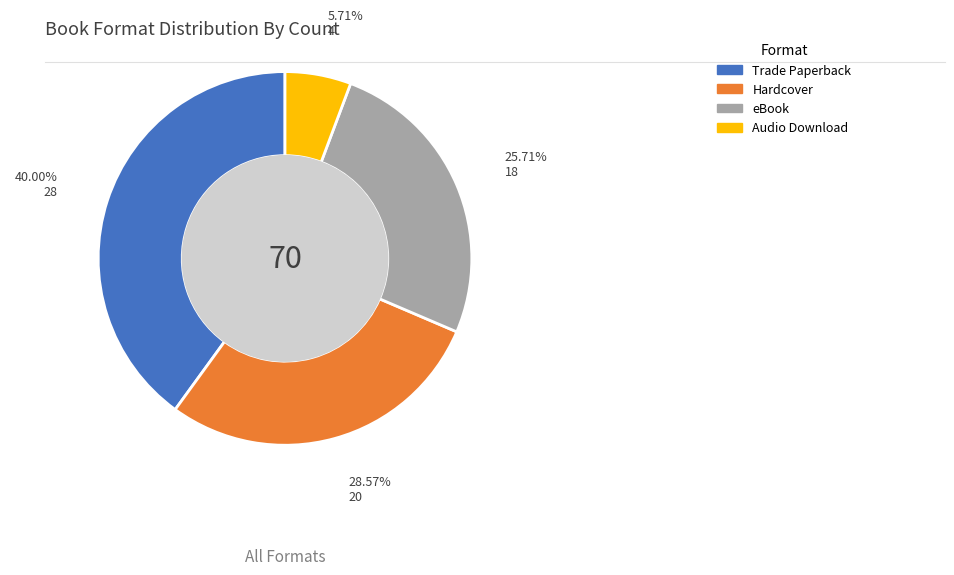

Rank the categories by value from highest to lowest.

Trade Paperback, Hardcover, eBook, Audio Download